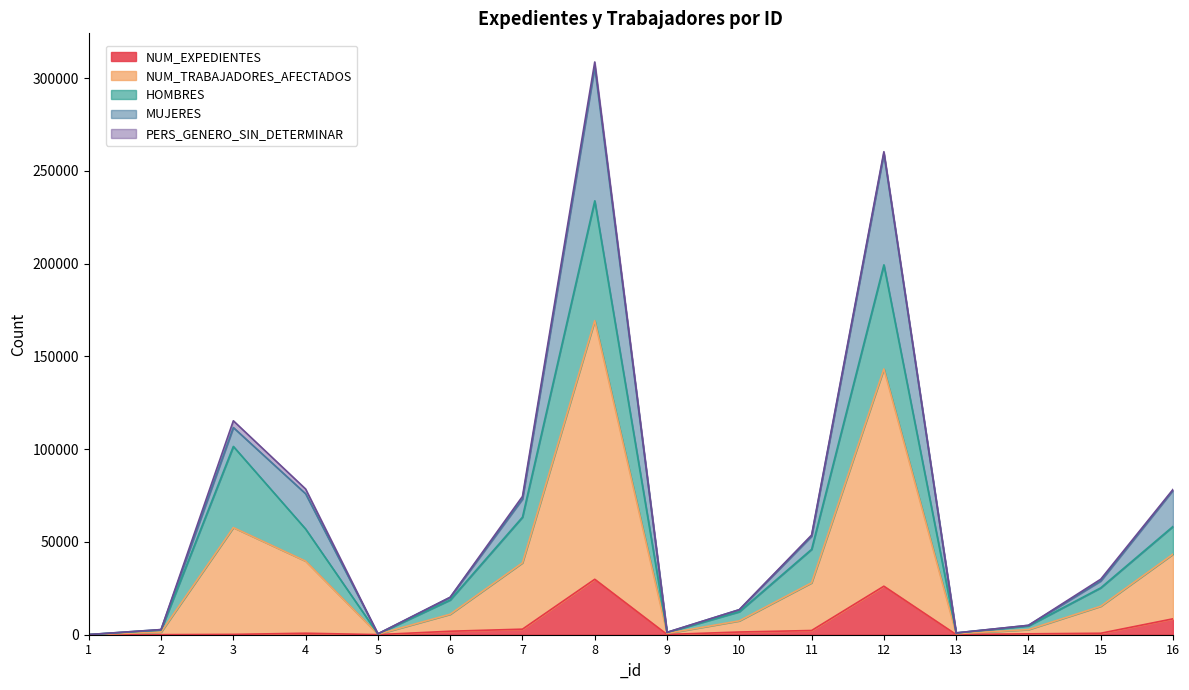

What is the minimum value shown in the chart?

2